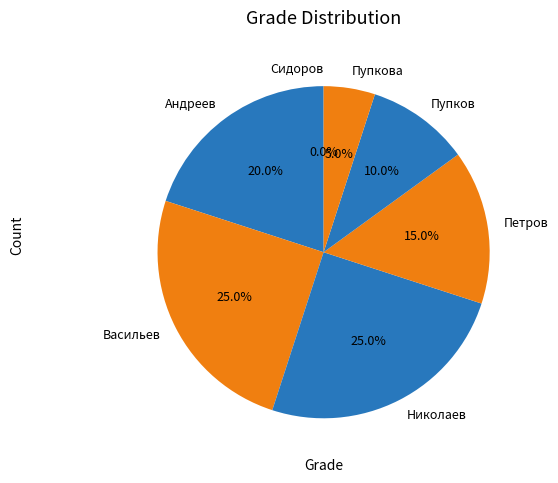

Which slice is the largest?

Васильев